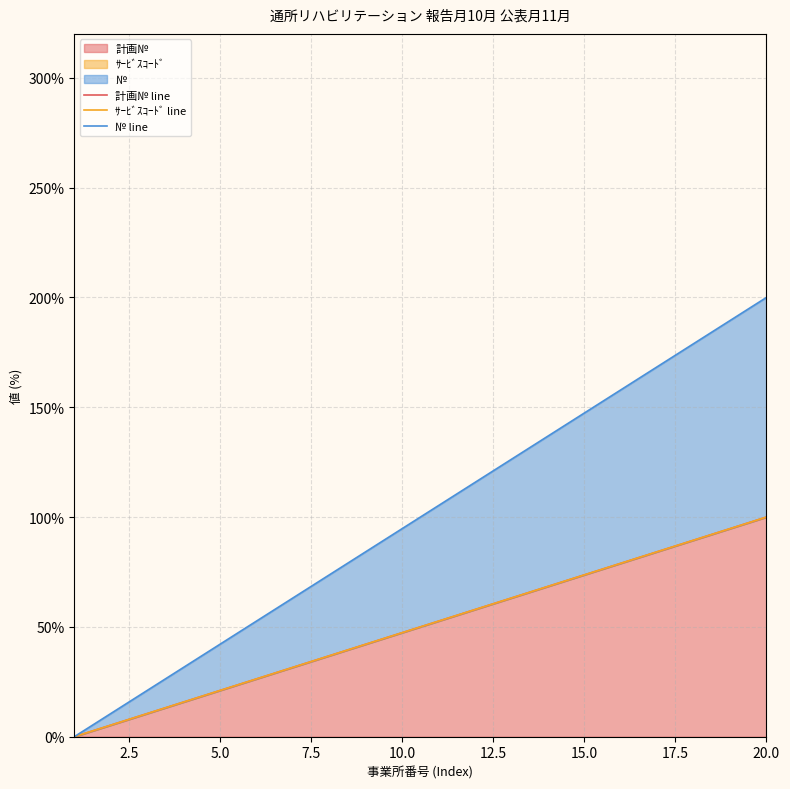

The value of 計画№ at 5.0 is 21.1. True or false?

True